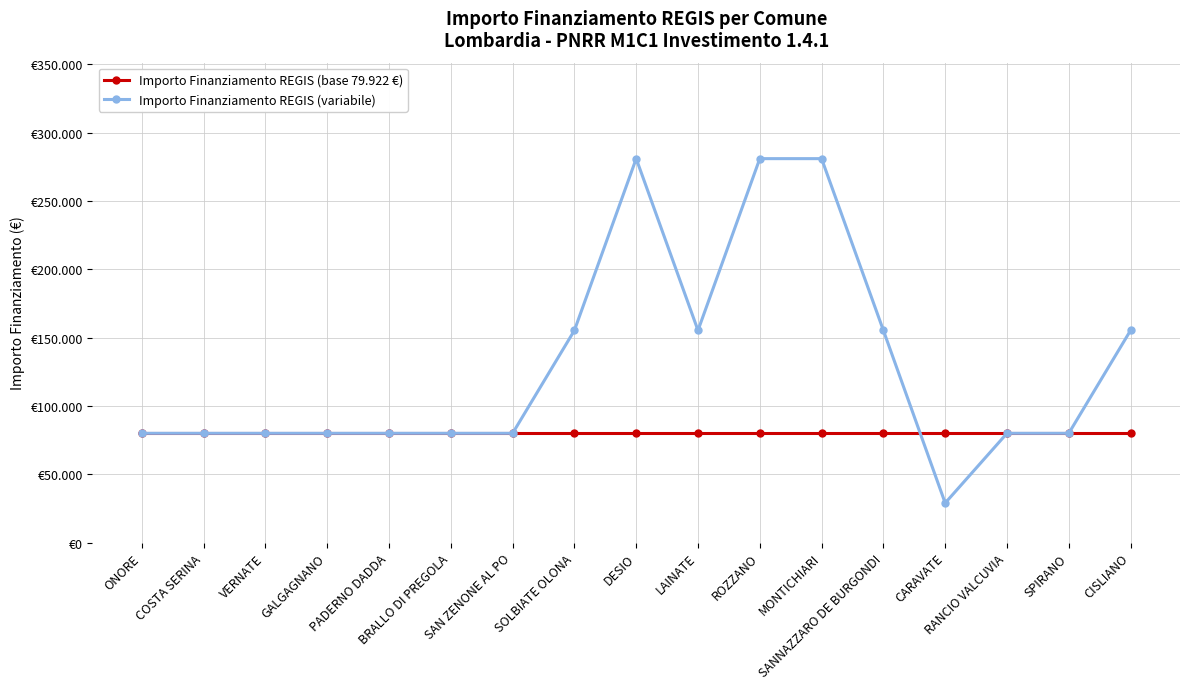

What is the maximum value shown in the chart?

280932